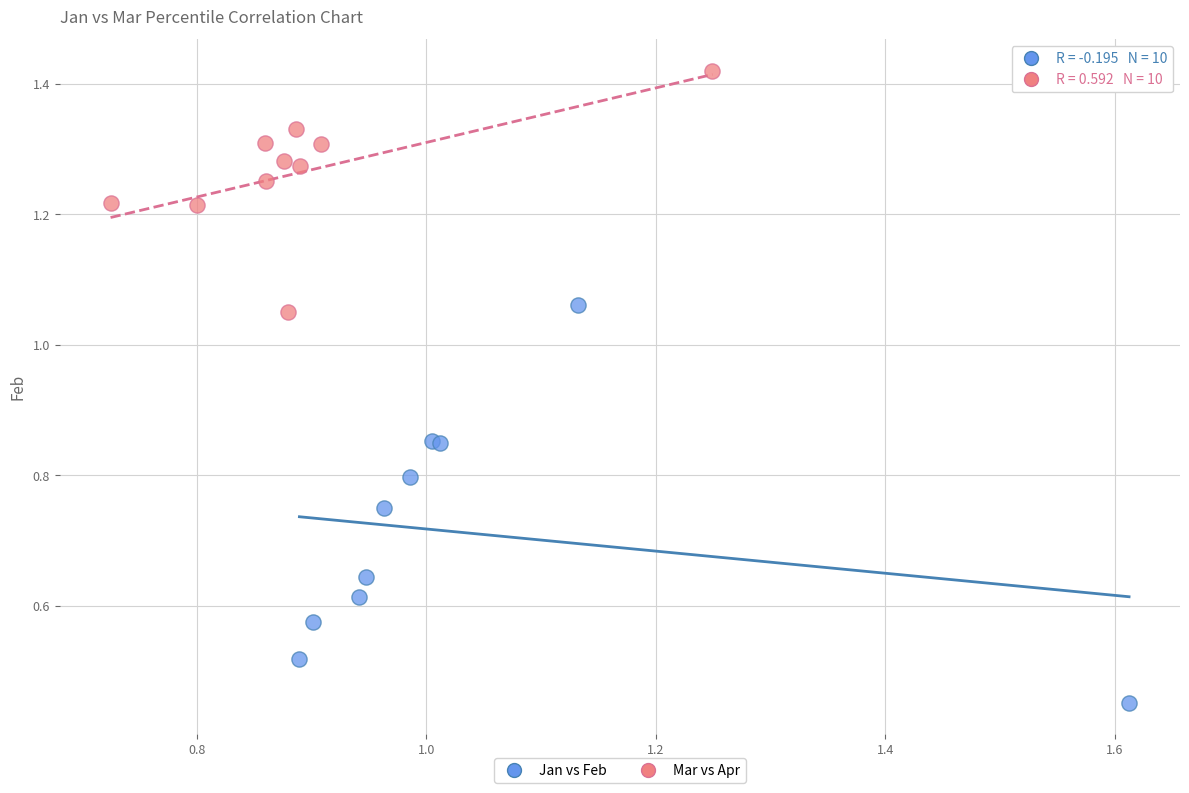

Which series reaches the minimum Y coordinate?

Jan vs Feb